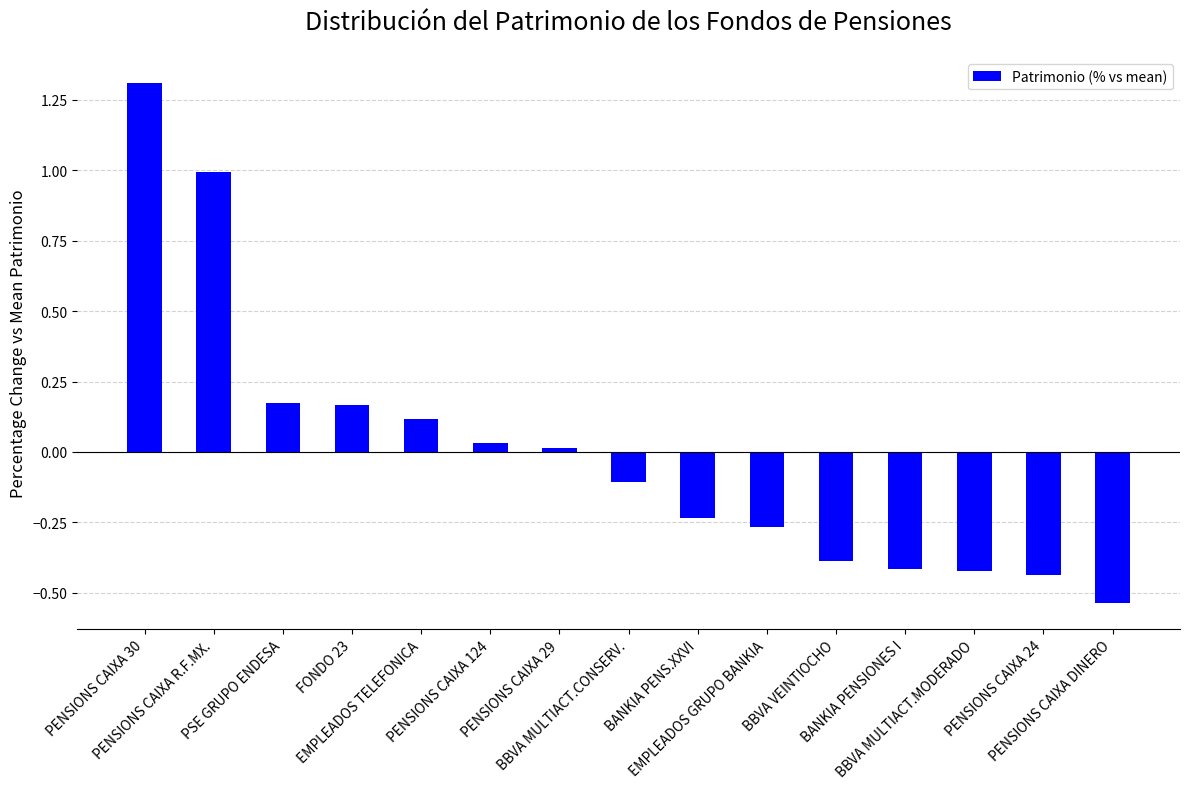

What is the change in value from PSE GRUPO ENDESA to EMPLEADOS TELEFONICA?

-0.1